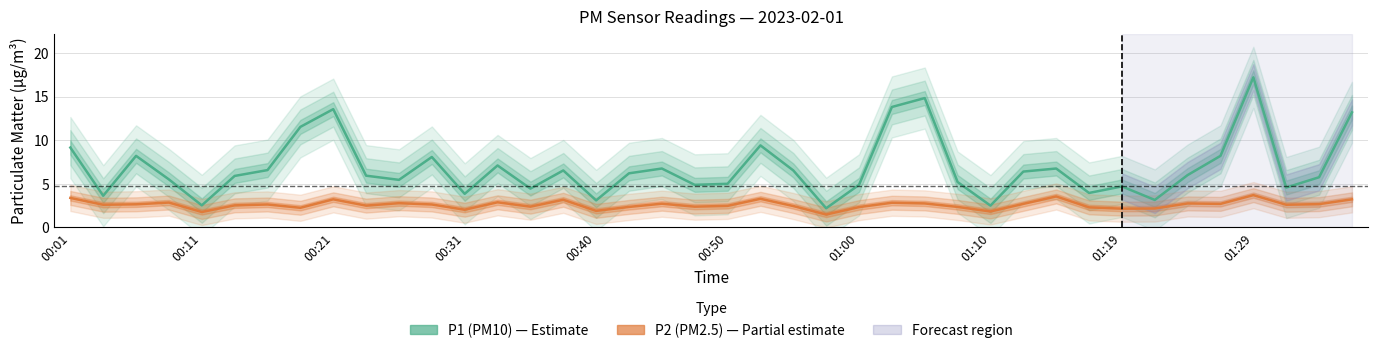

List the series in order of their peak value, highest first.

P1 (PM10), P2 (PM2.5)